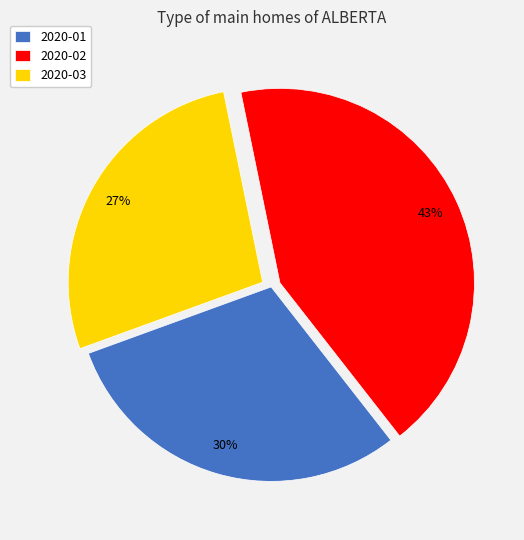

The 2020-02 slice represents 51% of the pie. True or false?

False